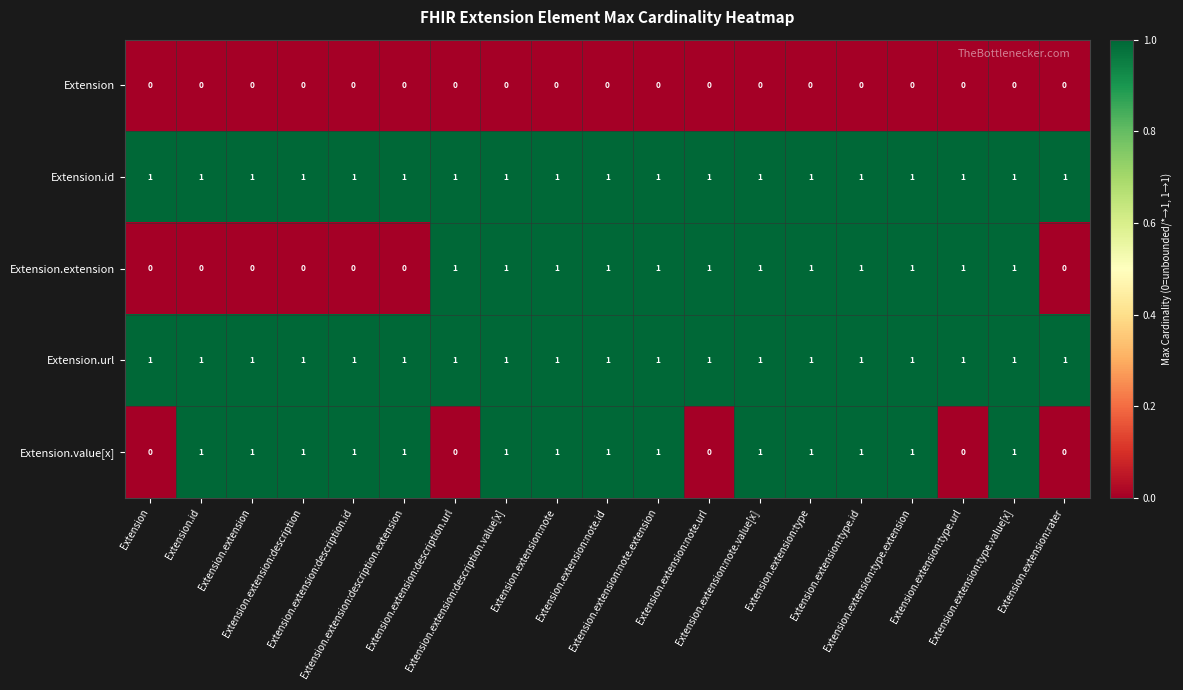

At how many categories does at least one series exceed 0?

19